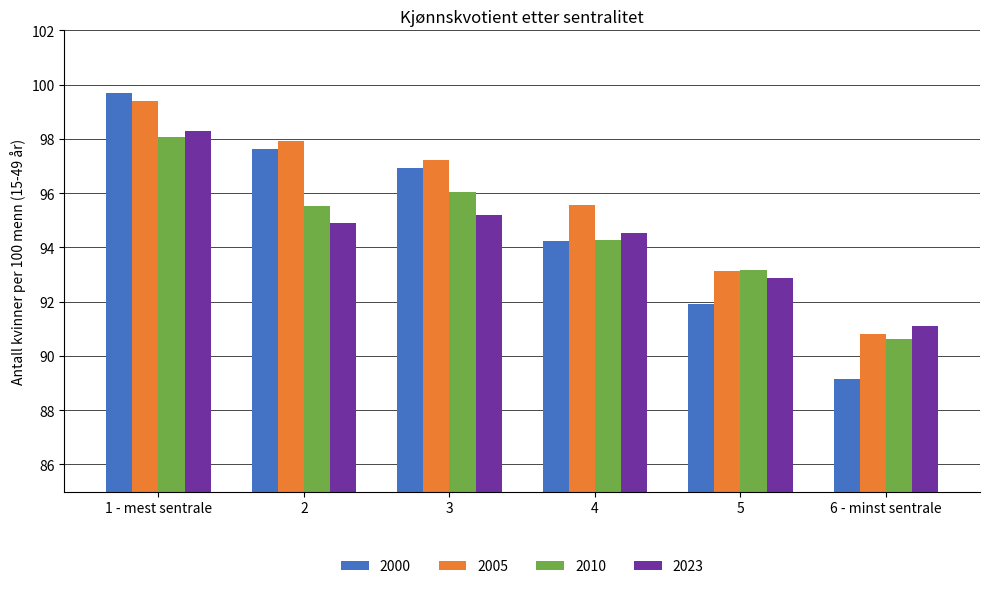

What are all the series names shown in the legend?

2000, 2005, 2010, 2023